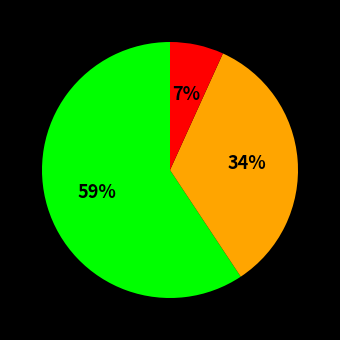

Does any single category account for the majority?

Yes